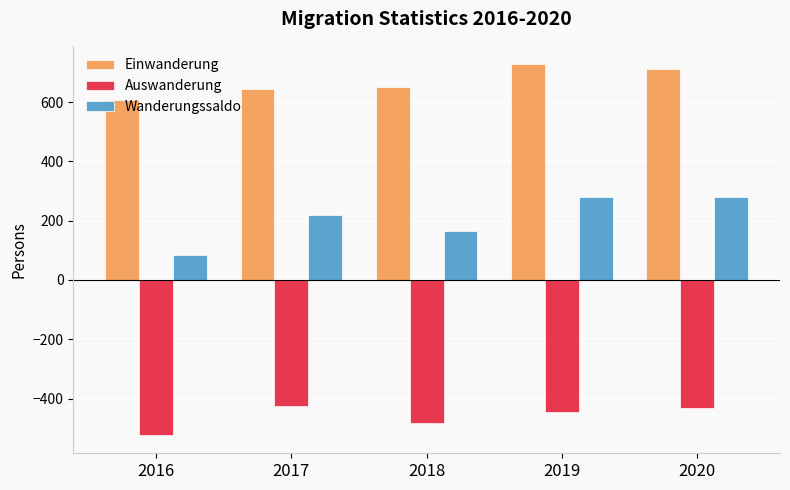

How many bars are there in each group?

3